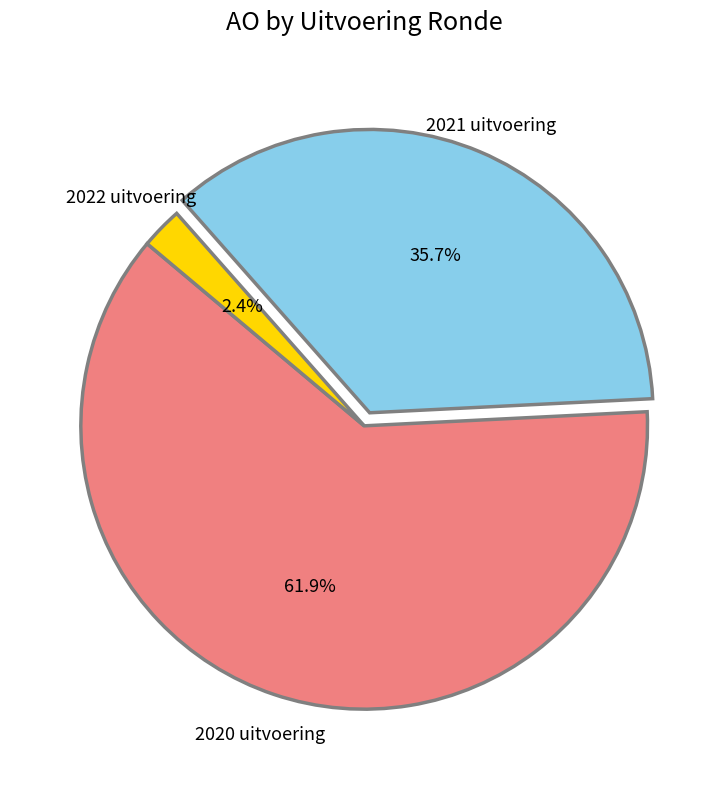

How much of the chart is everything except 2022 uitvoering?

97.6%